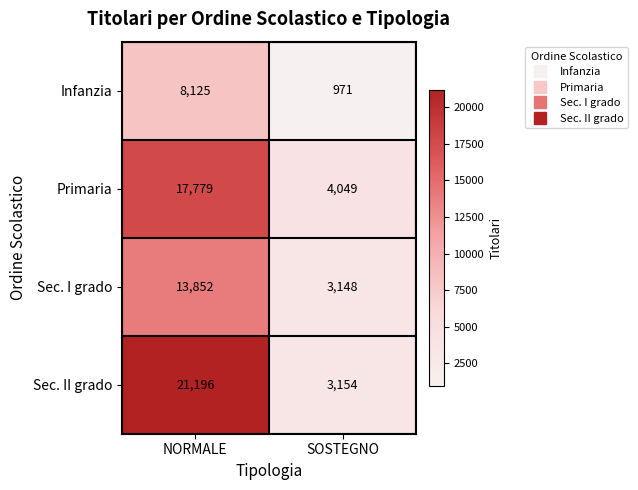

What is the approximate value of Primaria at SOSTEGNO?

4049